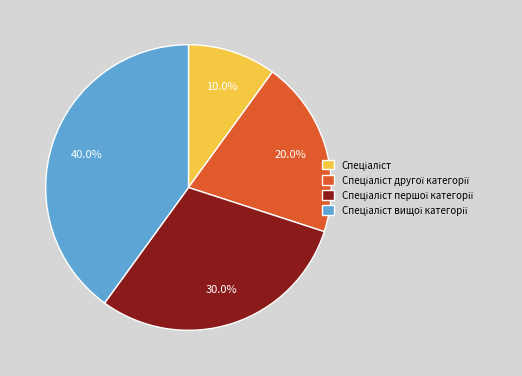

Is there a majority slice in this chart?

No